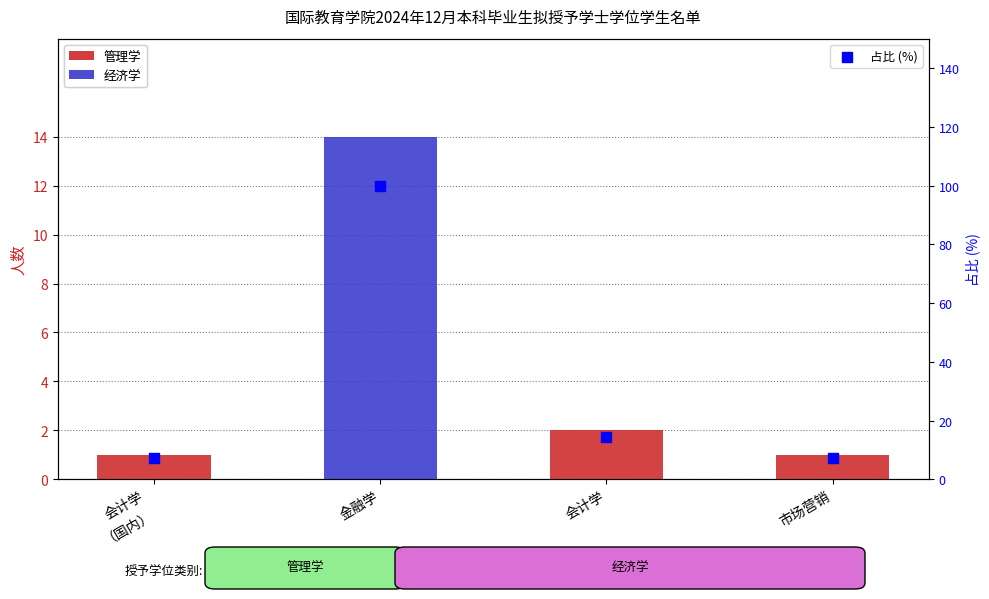

What is the total value across all series at 金融学?

114.0